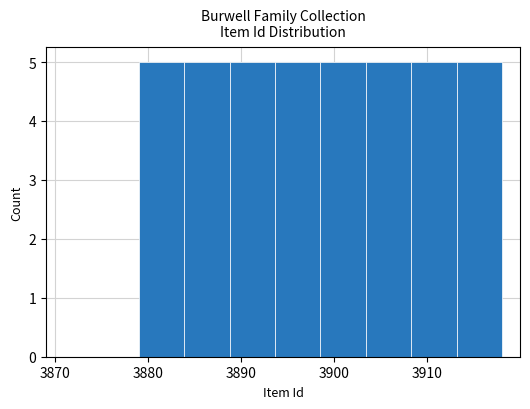

Reading left to right, transcribe this chart: for each bar, give the range it covers on the x-axis and its height. Neither the bar edges nor the heights are printed on the chart, so give them approximately, as read against the axes.

3879 to 3884: 5
3884 to 3889: 5
3889 to 3894: 5
3894 to 3899: 5
3899 to 3903: 5
3903 to 3908: 5
3908 to 3913: 5
3913 to 3918: 5